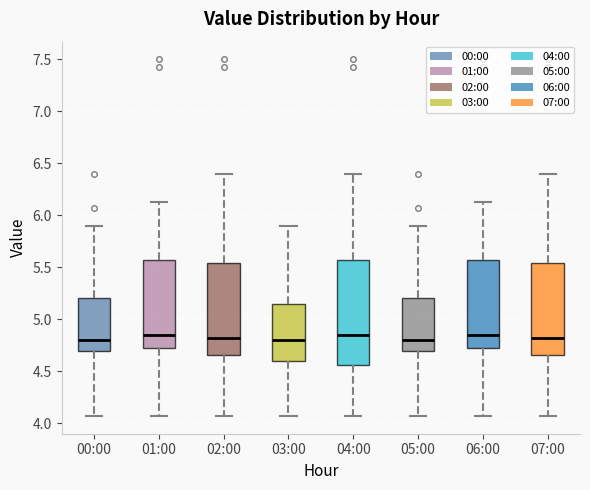

Reading left to right, transcribe this box plot: for each box, give where its median line is, the range the box spans, and where its two whiskers end, as read against the y-axis. The values are not printed on the chart, so give them approximately, as read against the axis.

00:00: median 4.80, box 4.70 to 5.20, whiskers 4.05 to 5.90
01:00: median 4.85, box 4.75 to 5.55, whiskers 4.05 to 6.15
02:00: median 4.80, box 4.65 to 5.55, whiskers 4.05 to 6.40
03:00: median 4.80, box 4.60 to 5.15, whiskers 4.05 to 5.90
04:00: median 4.85, box 4.55 to 5.55, whiskers 4.05 to 6.40
05:00: median 4.80, box 4.70 to 5.20, whiskers 4.05 to 5.90
06:00: median 4.85, box 4.75 to 5.55, whiskers 4.05 to 6.15
07:00: median 4.80, box 4.65 to 5.55, whiskers 4.05 to 6.40